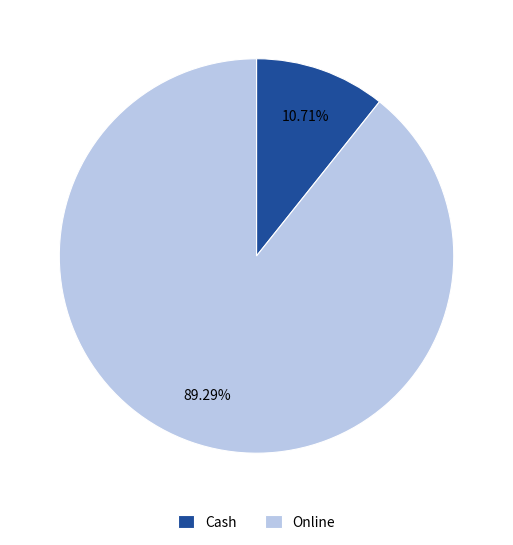

Rank the categories by value from lowest to highest.

Cash, Online